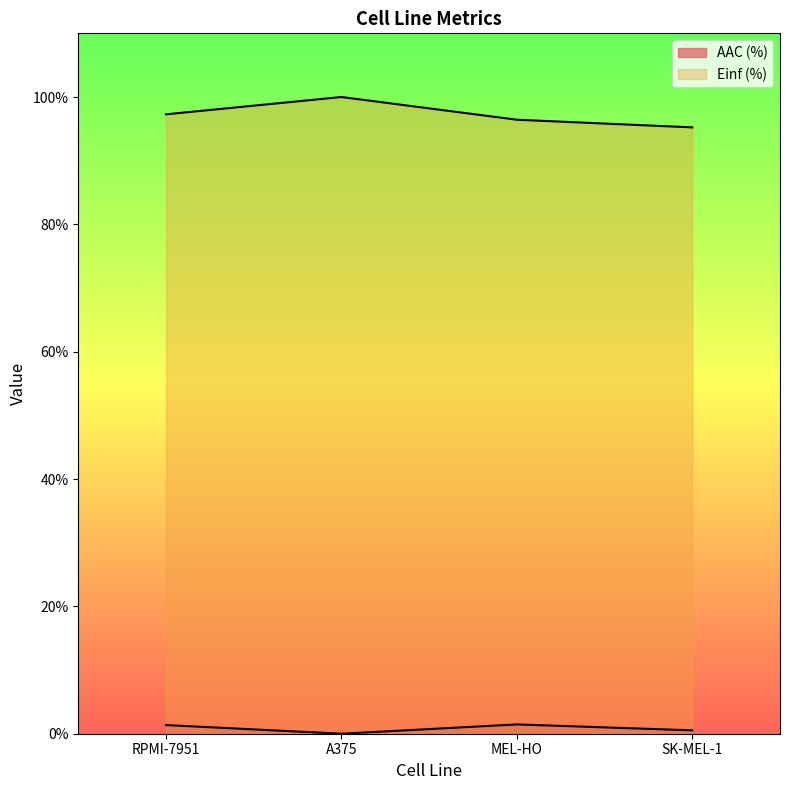

Is the value of AAC (%) at MEL-HO greater than the value of Einf (%) at RPMI-7951?

No